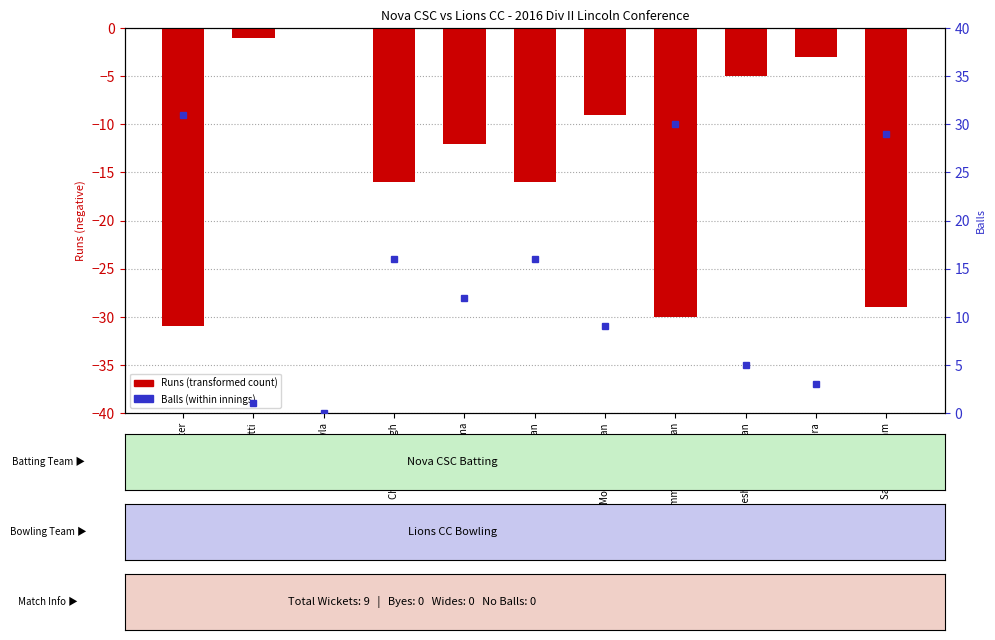

How many values exceed -12?

5